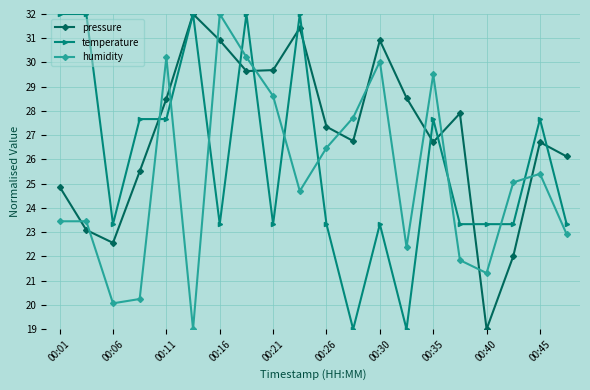

How many times do humidity and temperature cross each other?

10